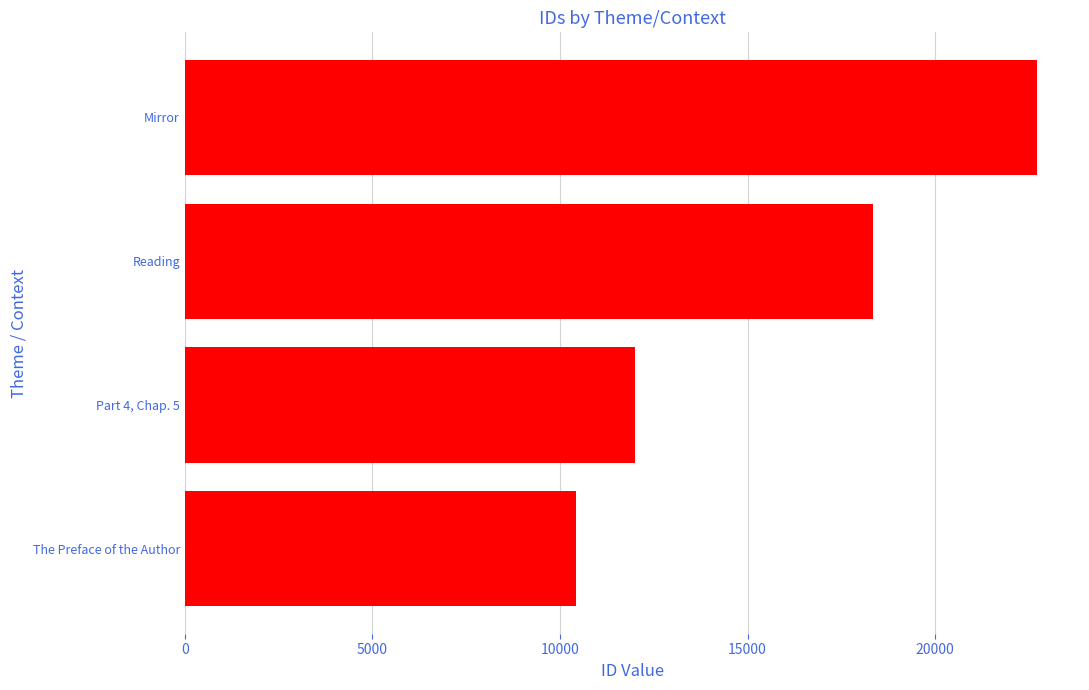

Rank the categories by value from highest to lowest.

Mirror, Reading, Part 4, Chap. 5, The Preface of the Author